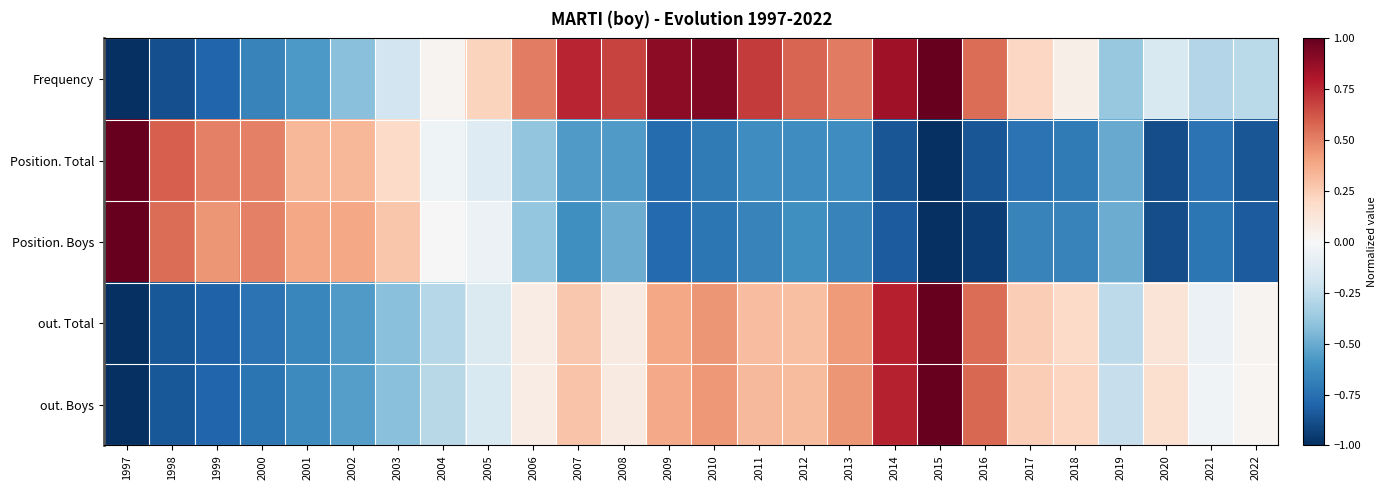

Count the number of categories in the chart.

26